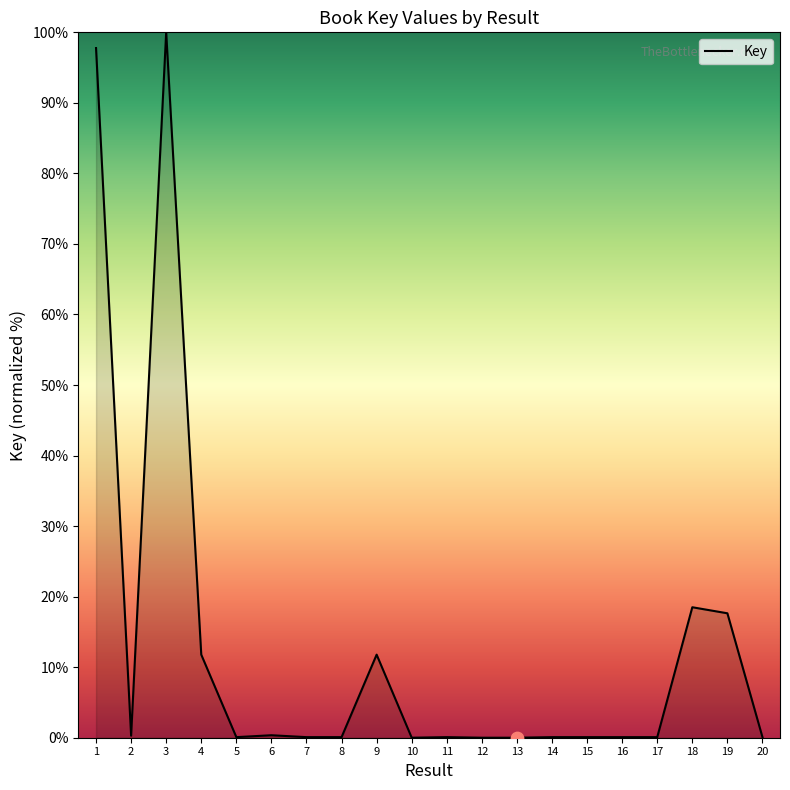

Which has a higher value, 9 or 18?

18